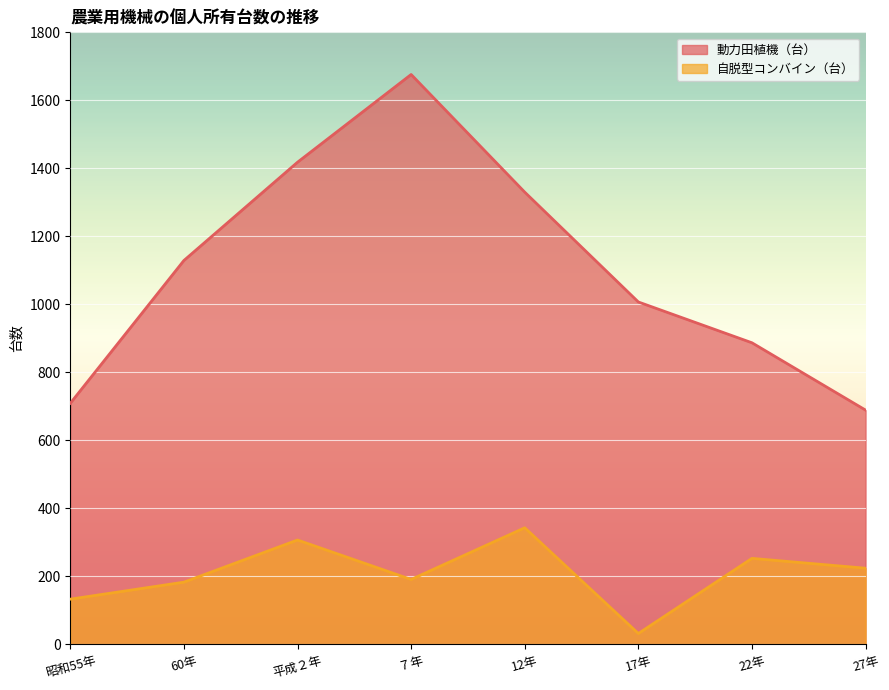

What is the value of the 動力田植機（台） point at the 6th from the left?

1007